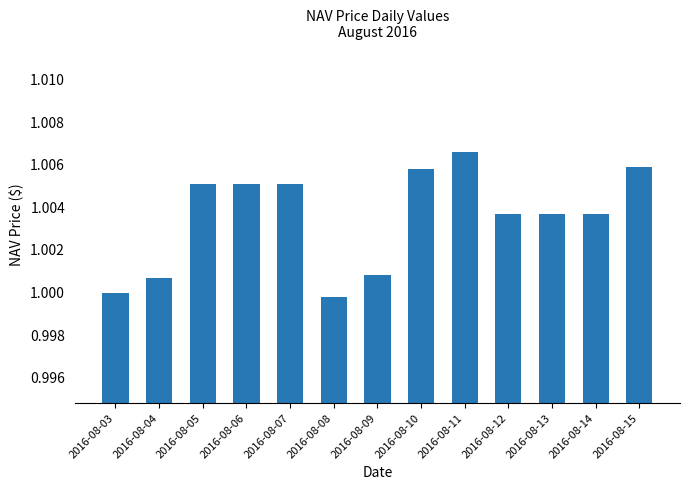

What is the sum of the values at 2016-08-11 and 2016-08-07?

2.0